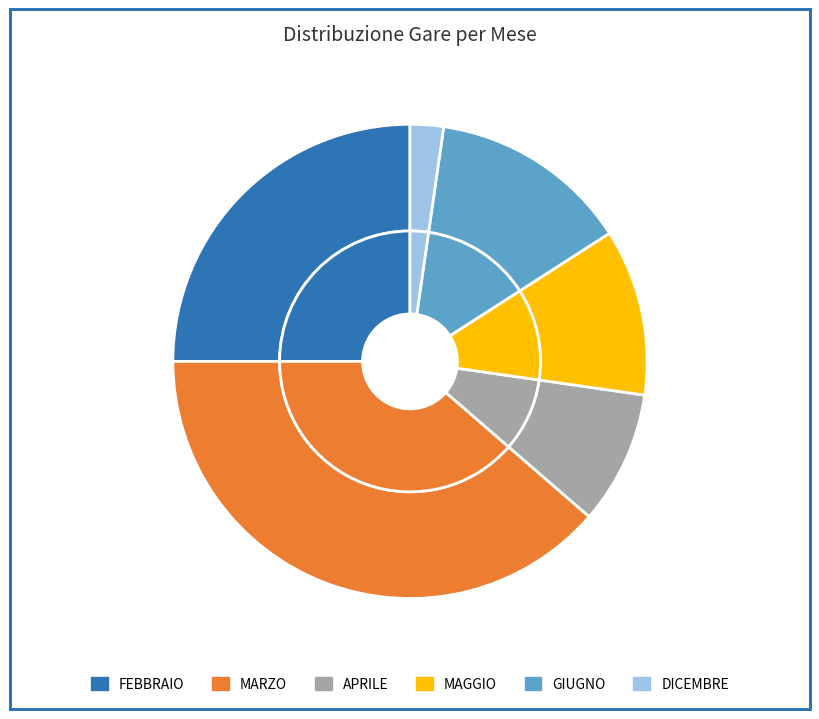

Combined, what portion of the pie is FEBBRAIO and MAGGIO?

36.4%